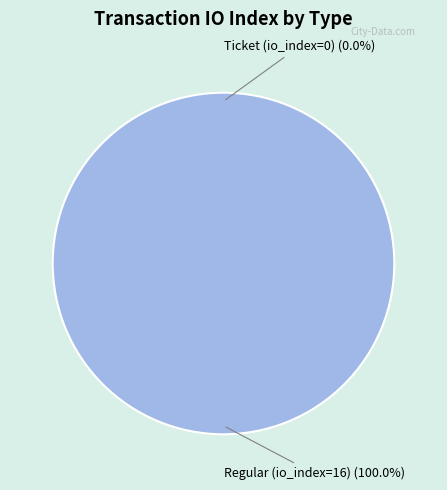

Is there a majority slice in this chart?

Yes